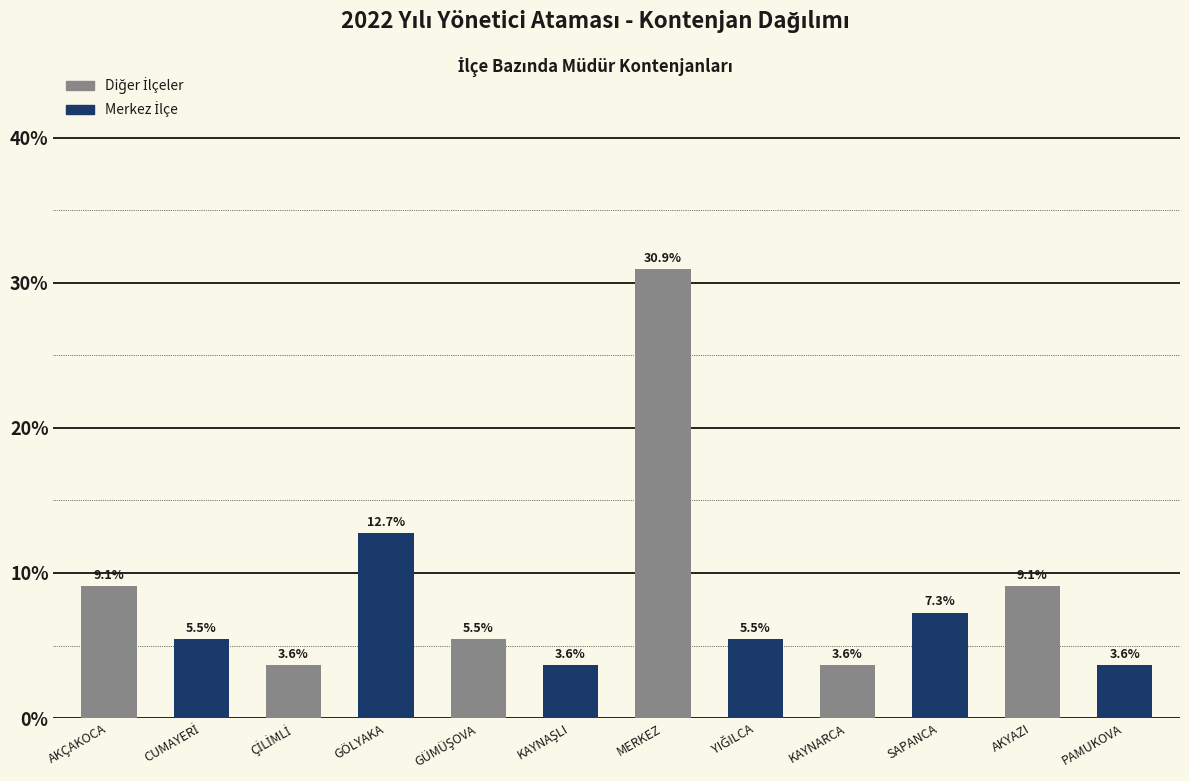

At which category does the chart reach its peak across all series?

MERKEZ